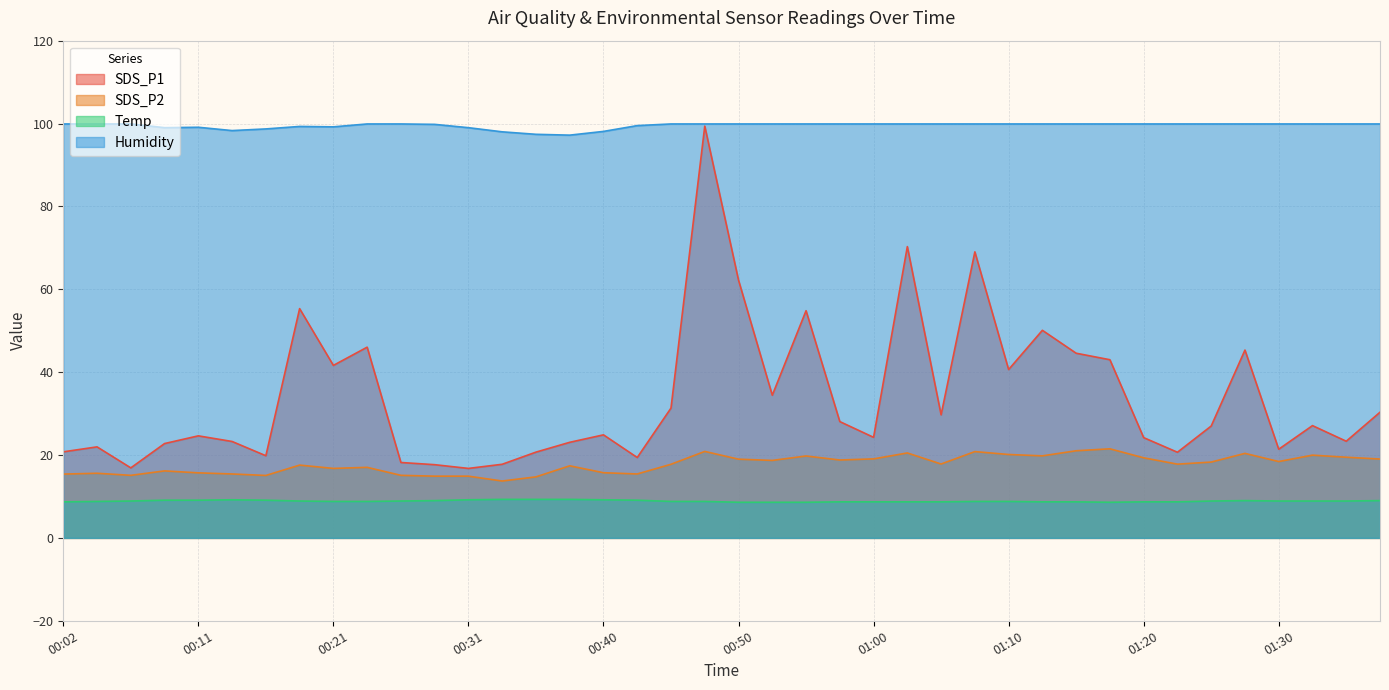

What is the average value of the Humidity series?

99.5